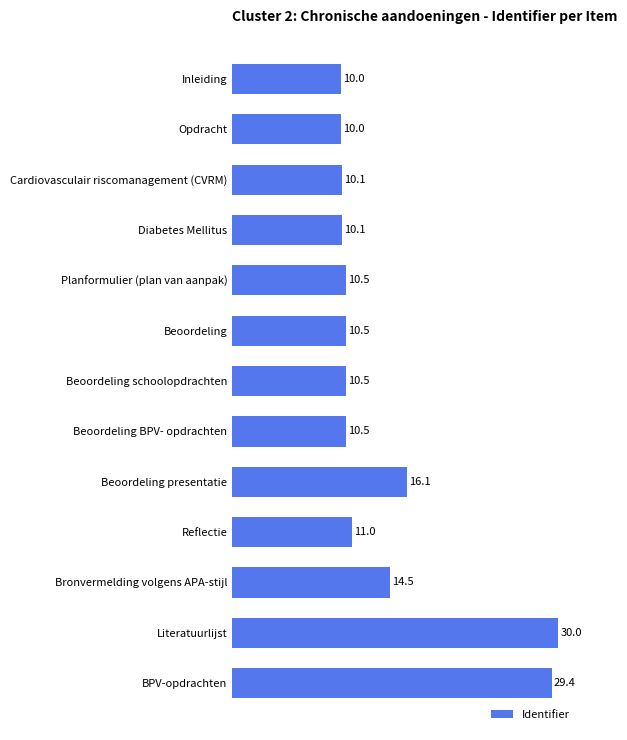

Reading bottom to top, transcribe all the data shown in this chart.

29.4	30.0	14.5	11.0	16.1	10.5	10.5	10.5	10.5	10.1	10.1	10.0	10.0